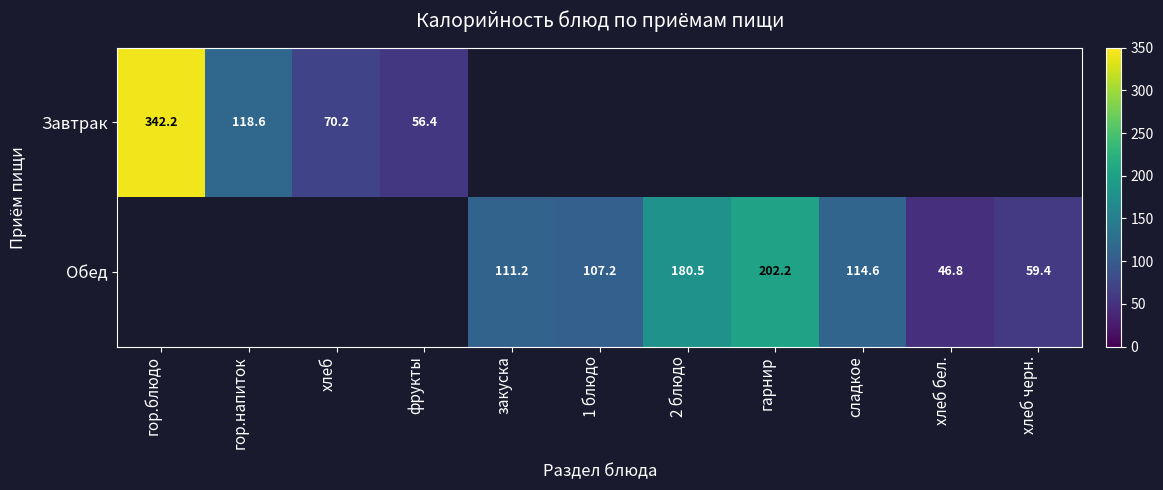

What is the difference between the Обед values at гарнир and сладкое?

87.6